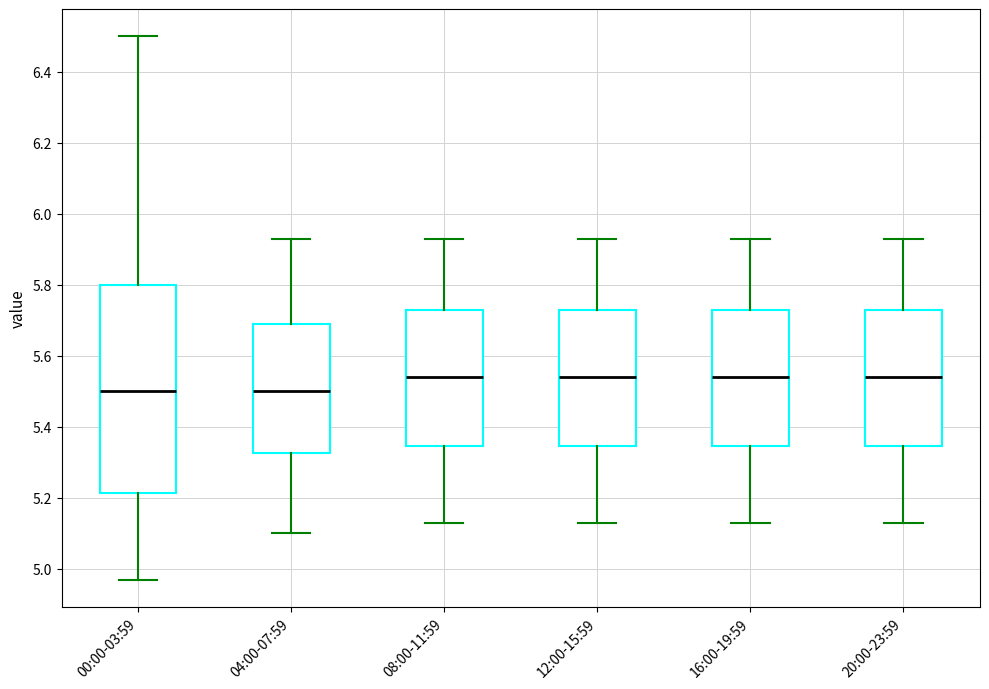

Reading left to right, transcribe this box plot: for each box, give where its median line is, the range the box spans, and where its two whiskers end, as read against the y-axis. The values are not printed on the chart, so give them approximately, as read against the axis.

00:00-03:59: median 5.50, box 5.22 to 5.80, whiskers 4.98 to 6.50
04:00-07:59: median 5.50, box 5.32 to 5.70, whiskers 5.10 to 5.94
08:00-11:59: median 5.54, box 5.34 to 5.74, whiskers 5.14 to 5.94
12:00-15:59: median 5.54, box 5.34 to 5.74, whiskers 5.14 to 5.94
16:00-19:59: median 5.54, box 5.34 to 5.74, whiskers 5.14 to 5.94
20:00-23:59: median 5.54, box 5.34 to 5.74, whiskers 5.14 to 5.94